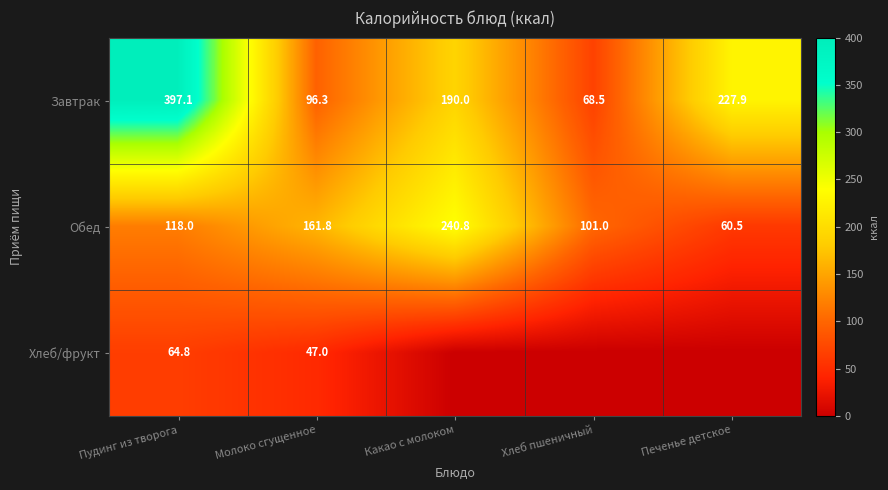

List the labels in order of Завтрак value, largest first.

Пудинг из творога, Печенье детское, Какао с молоком, Молоко сгущенное, Хлеб пшеничный